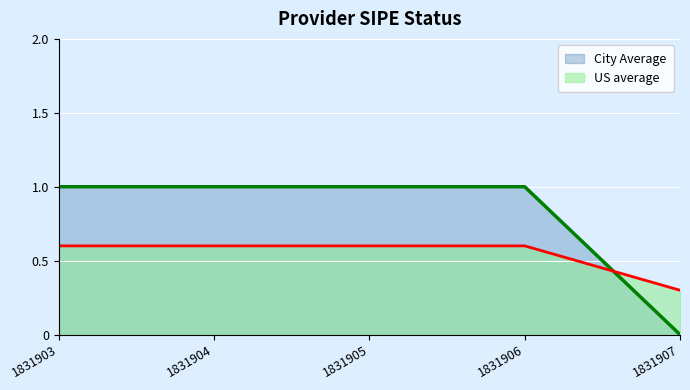

Which series changed the most between 1831903 and 1831904?

City Average